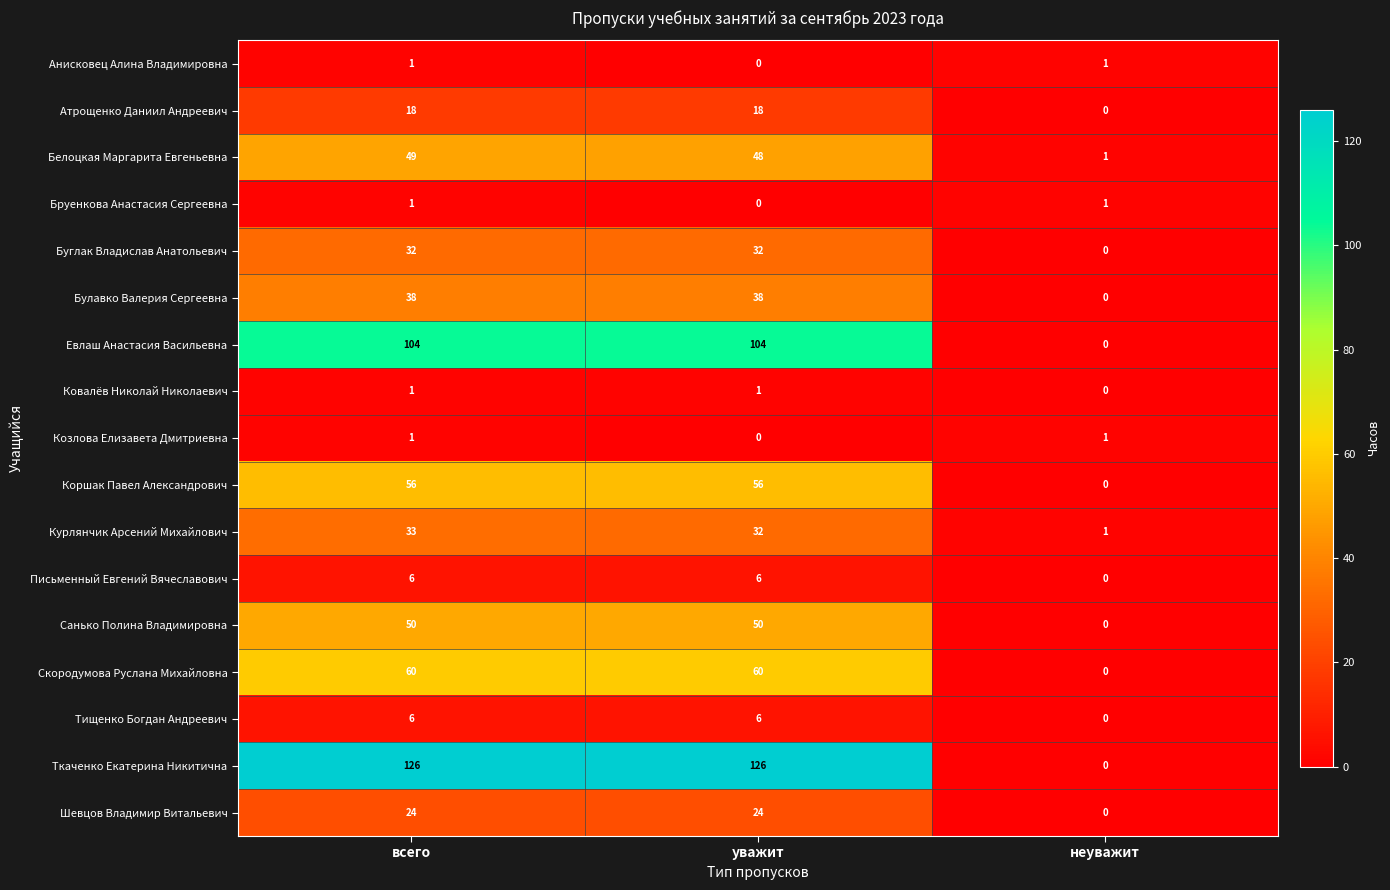

Is it true that Санько Полина Владимировна equals 50 at всего?

True